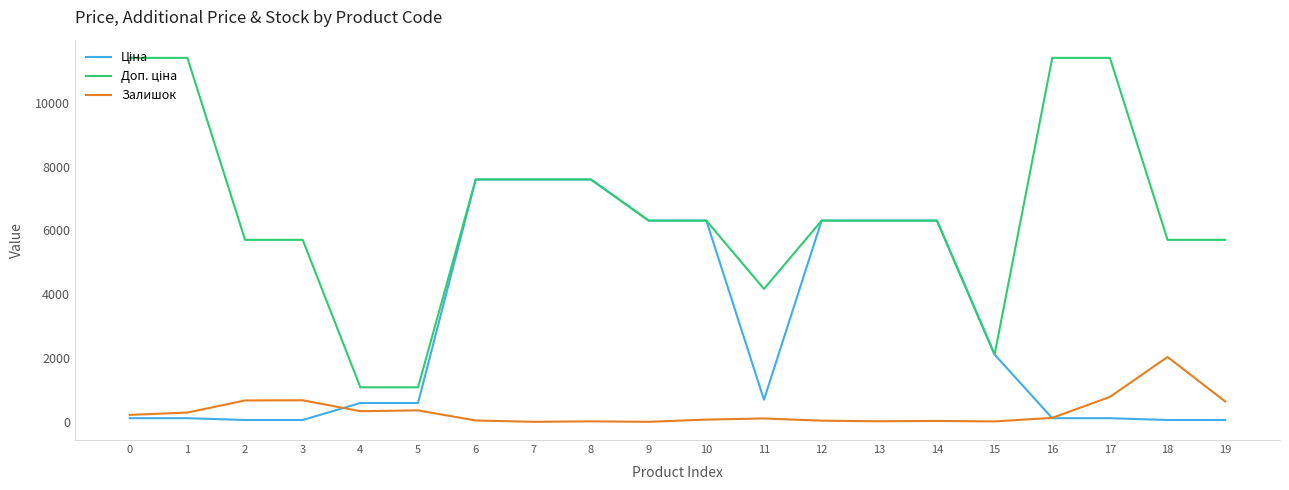

What is the sum of the Залишок values at 11 and 19?

743.0